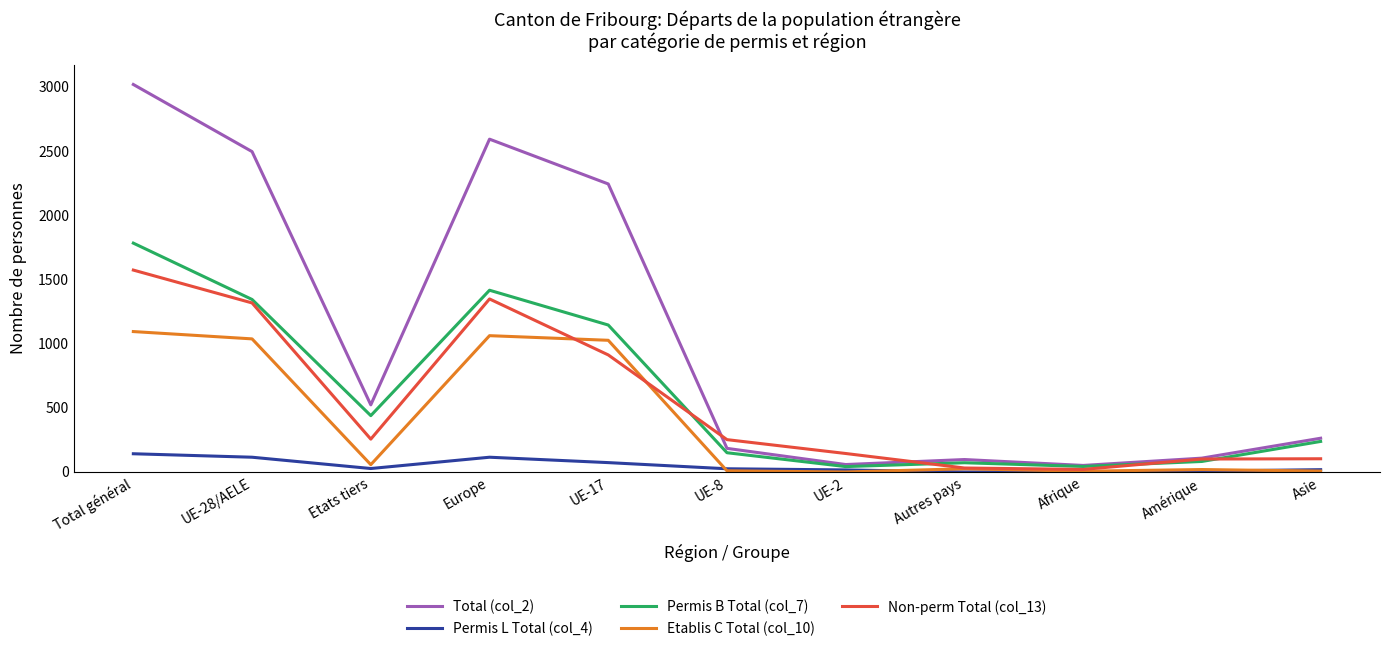

List the series in order of their peak value, highest first.

Total (col_2), Permis B Total (col_7), Non-perm Total (col_13), Etablis C Total (col_10), Permis L Total (col_4)